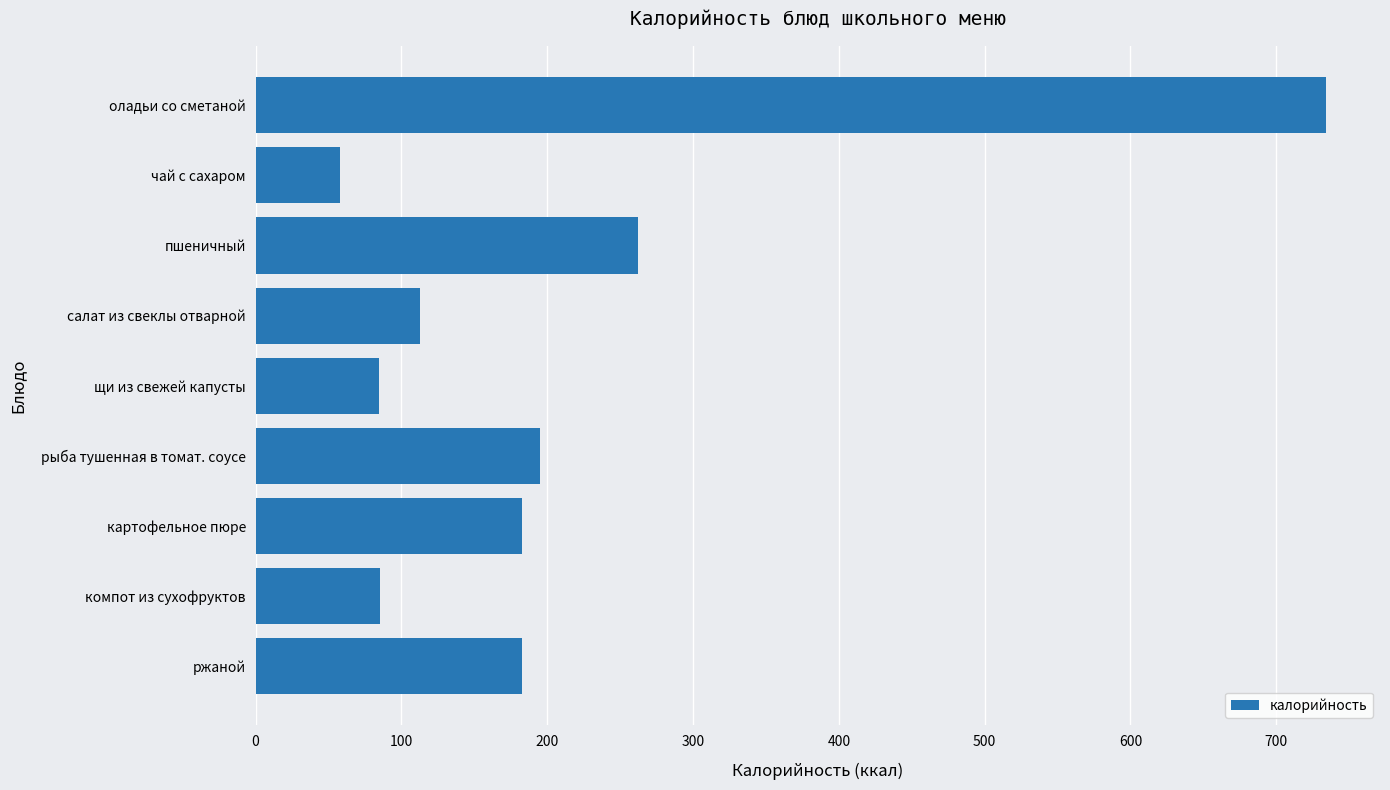

At which label is the value closest to 396?

пшеничный